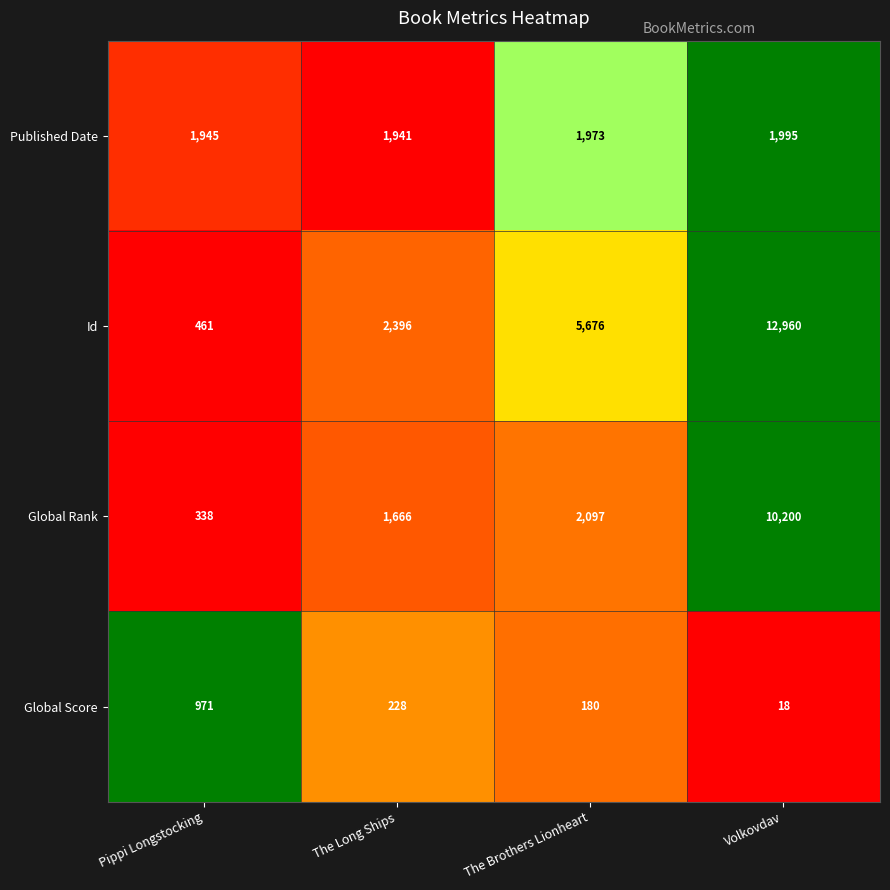

Which category has the highest value across all series?

Volkovdav